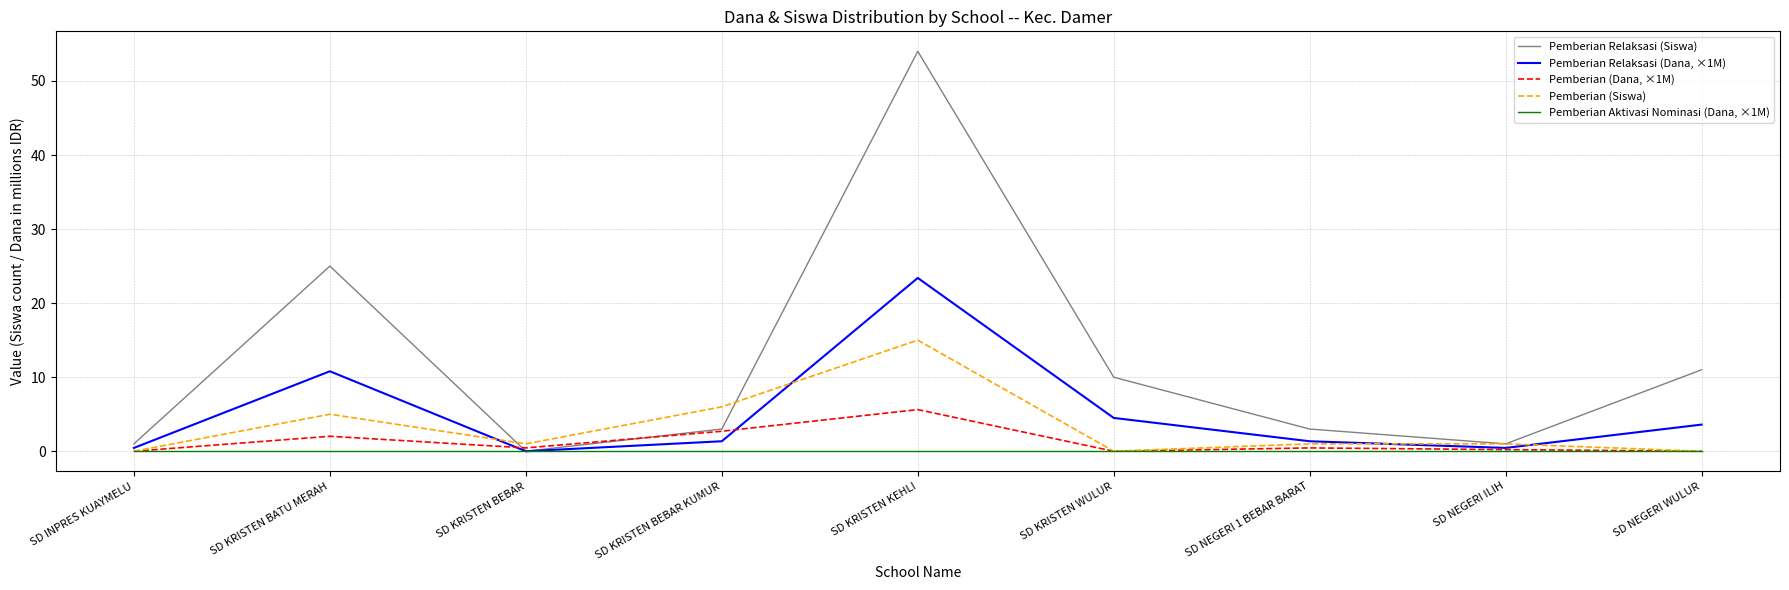

Which series changed the most between SD NEGERI ILIH and SD NEGERI WULUR?

Pemberian Relaksasi (Siswa)